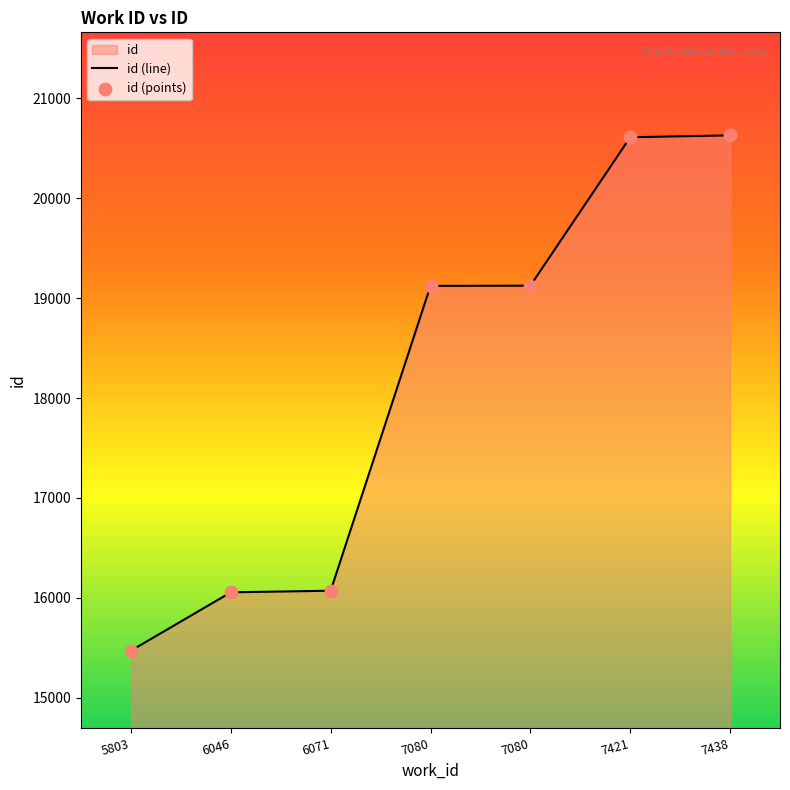

At how many categories does at least one series exceed 19851?

2